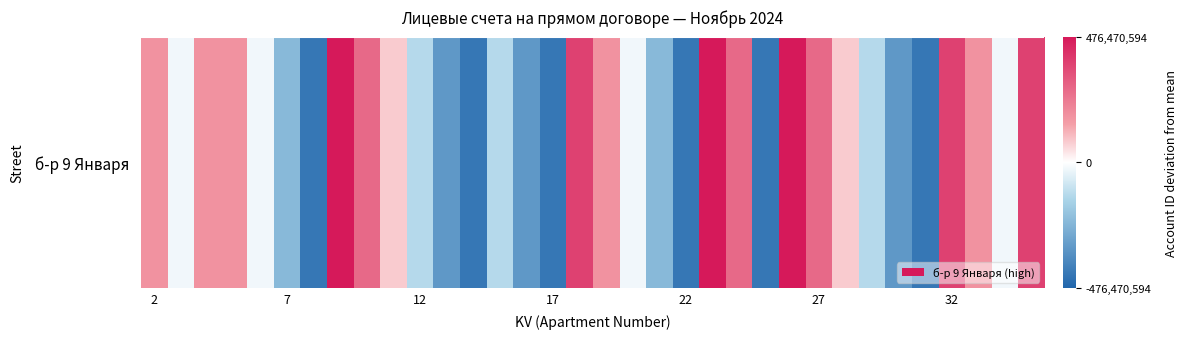

At which label does the data first exceed -23529397?

2